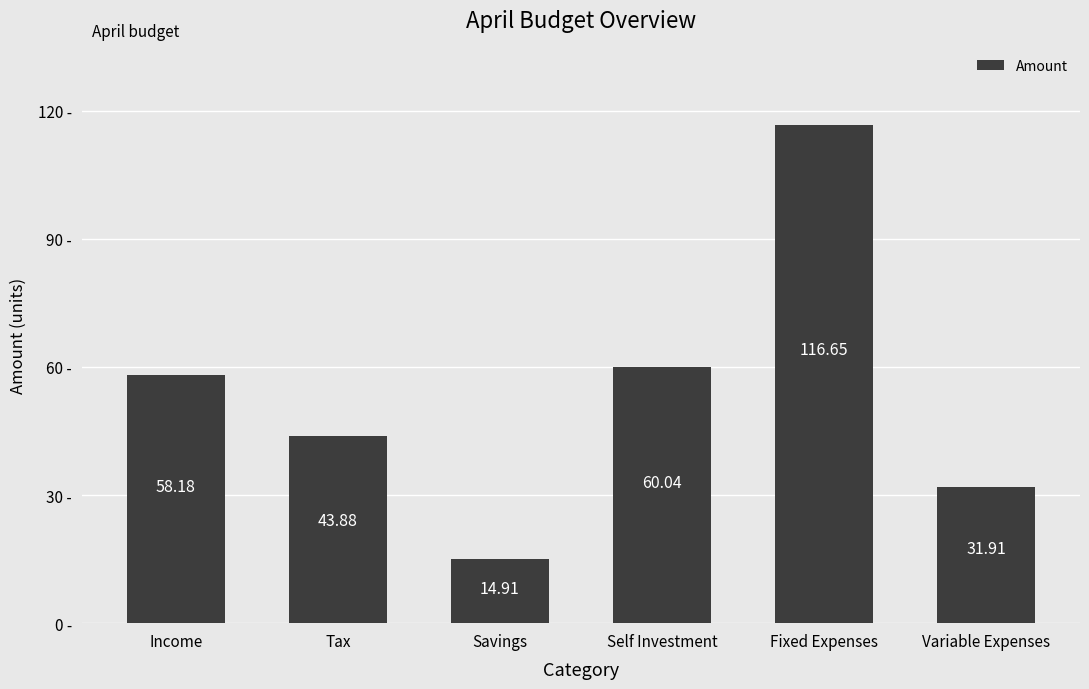

The chart shows a value of 92.8 at Income. True or false?

False